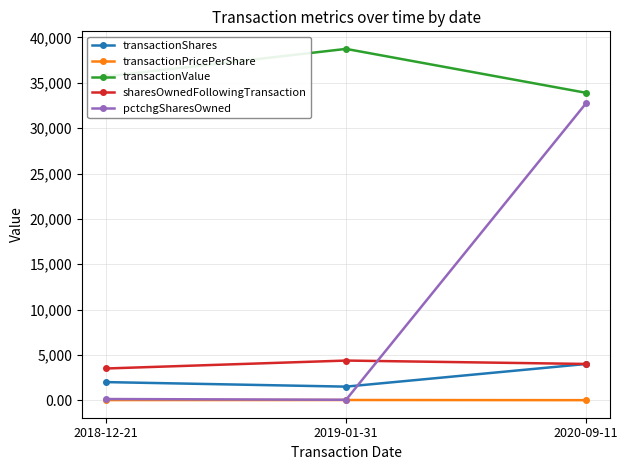

What is the spread (max minus min) of values at 2019-01-31?

38714.2